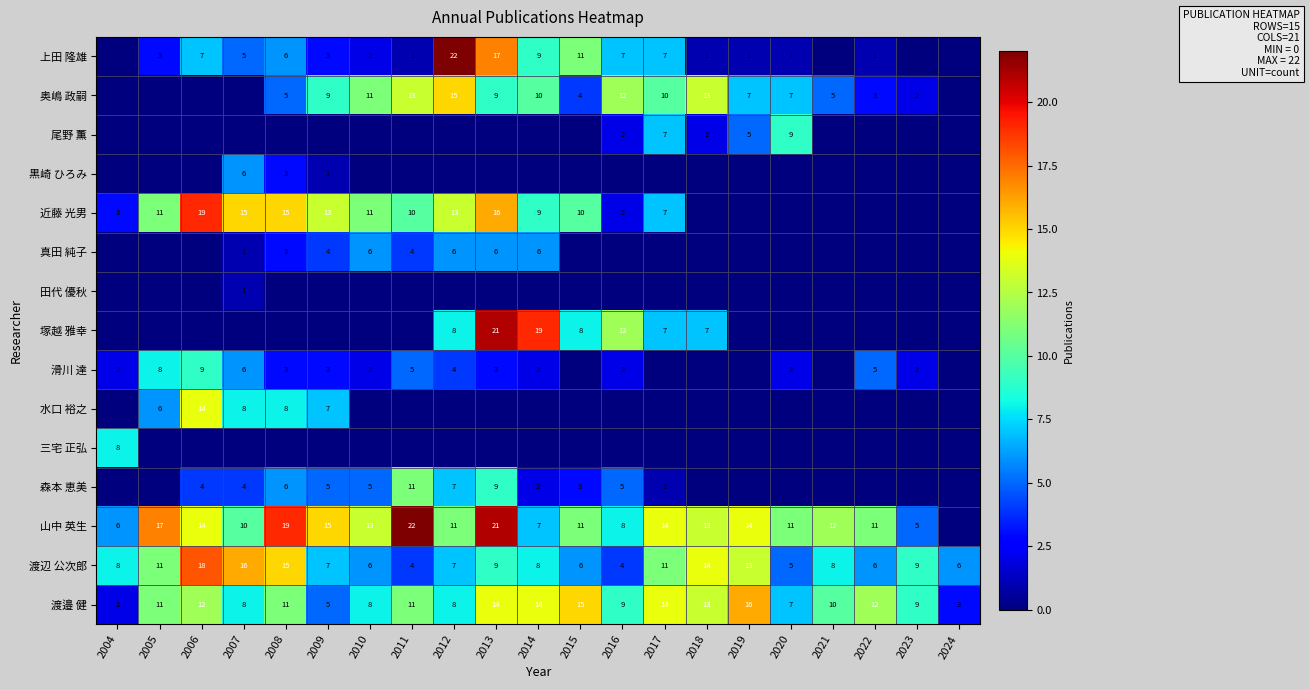

What is the average value of the 渡辺 公次郎 series?

9